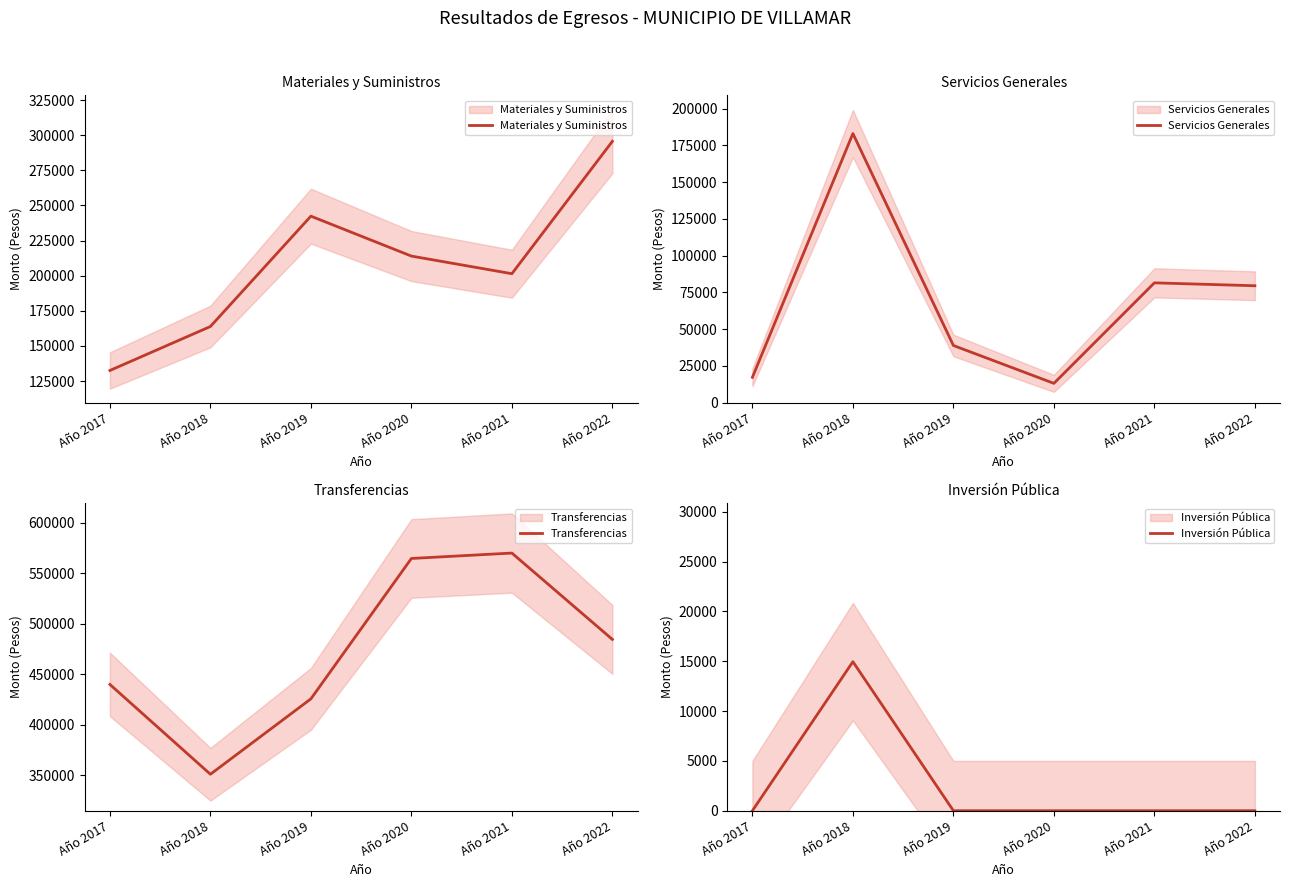

What are all the series names shown in the legend?

Materiales y Suministros, Servicios Generales, Transferencias, Inversión Pública